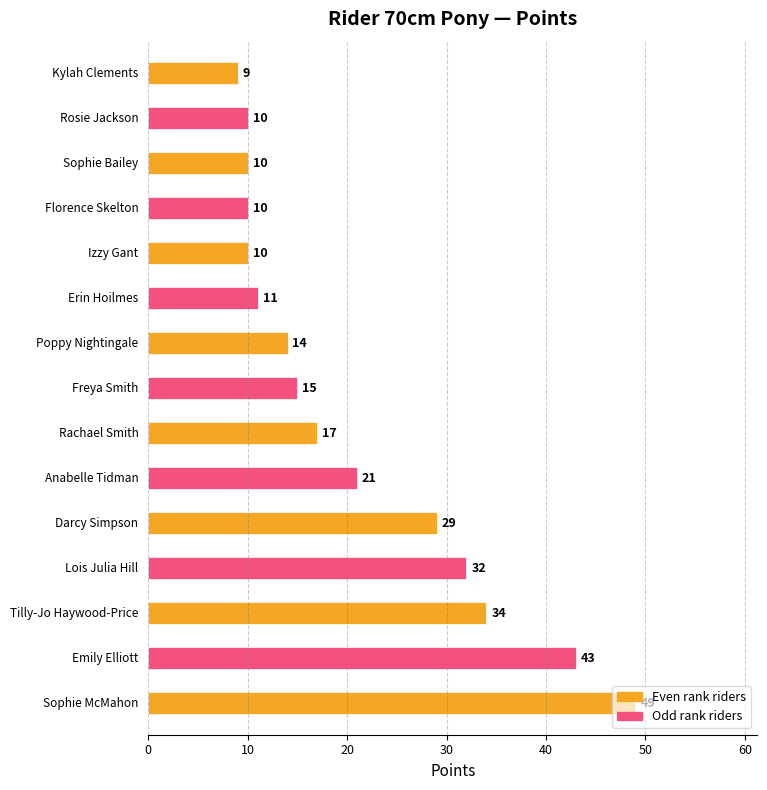

What is the smallest value displayed?

9